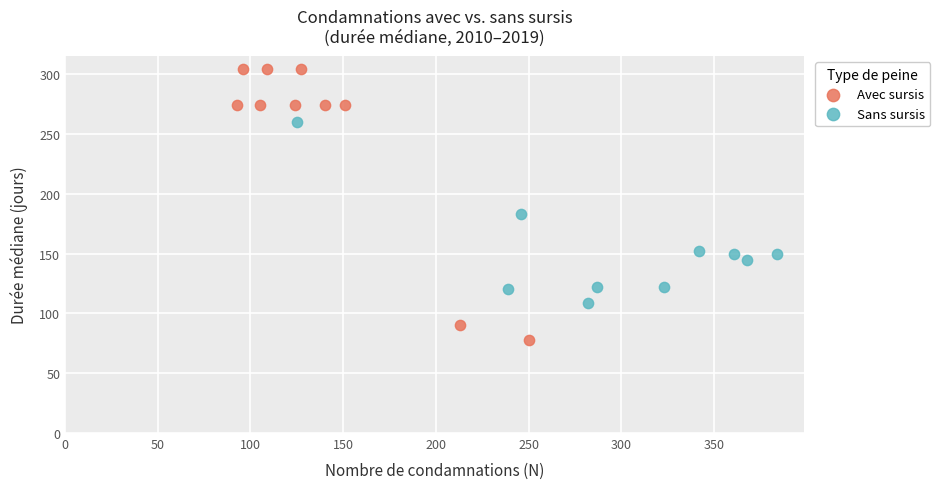

Which series reaches the maximum Y coordinate?

Avec sursis